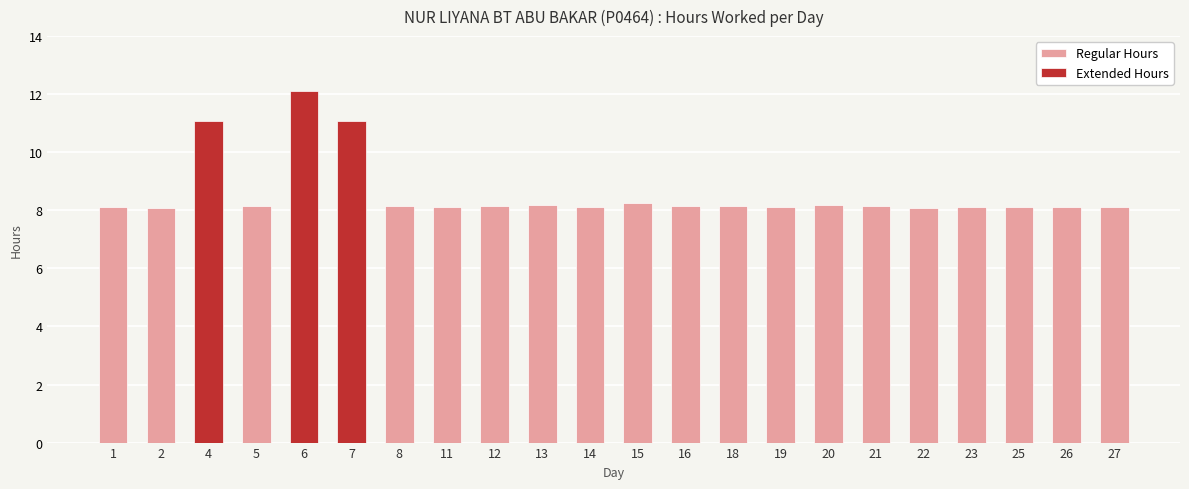

What is the value of the Regular Hours bar at the 1st from the left?

8.1